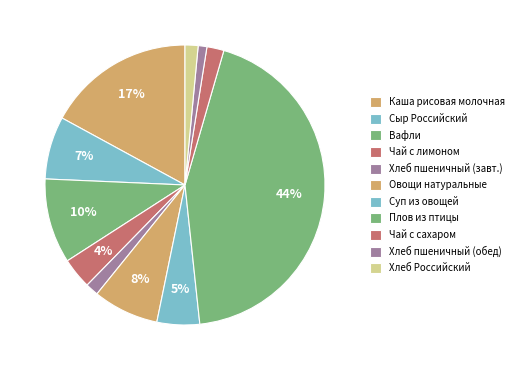

Does any single category account for the majority?

No